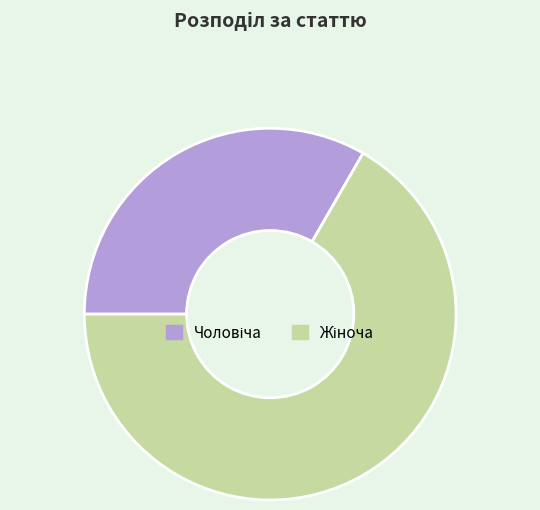

Is there any slice that represents more than half of the pie?

Yes